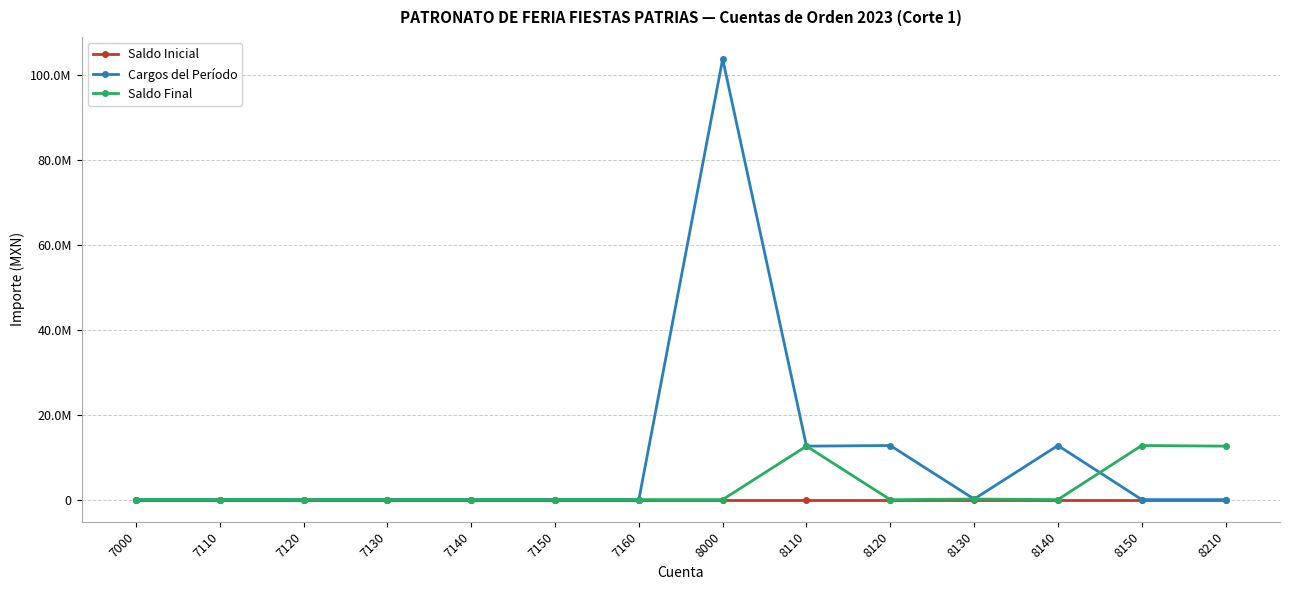

What is the sum of all Cargos del Período values?

142125622.8